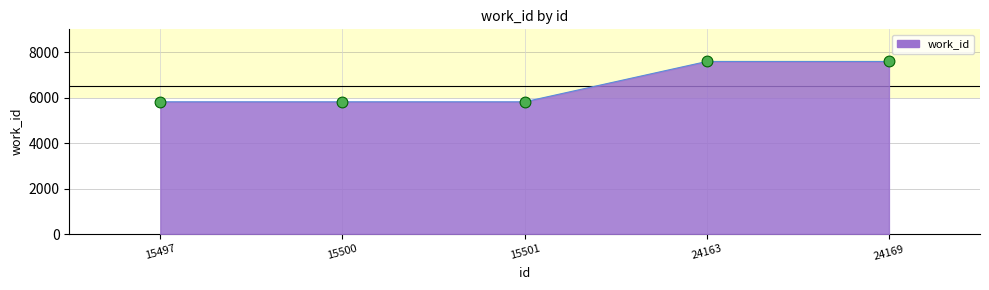

Between 15500 and 24163, which is larger?

24163